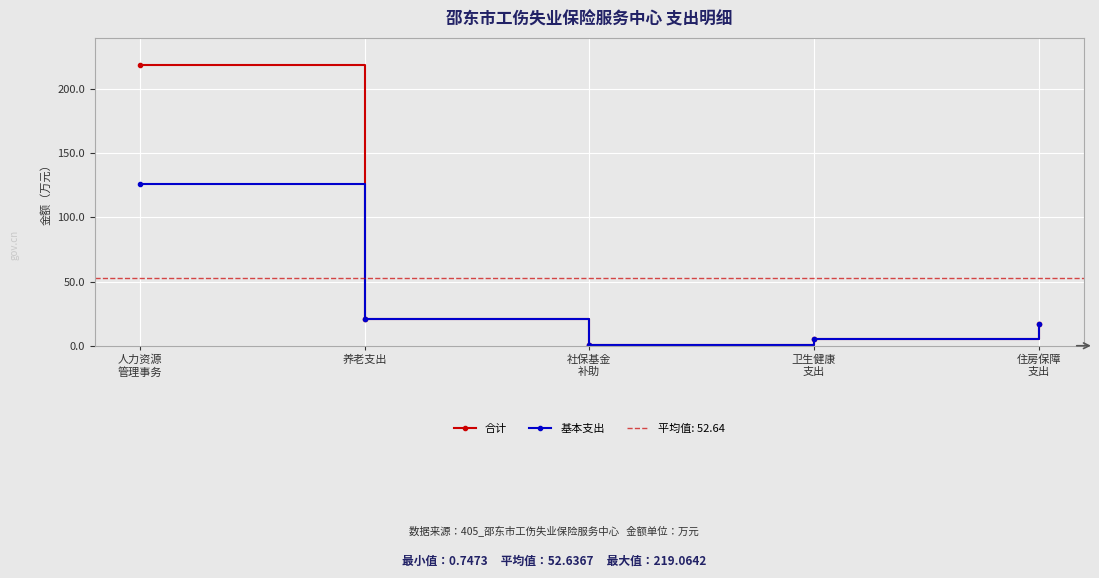

What is the value of the 合计 point at the 2nd from the left?

20.5